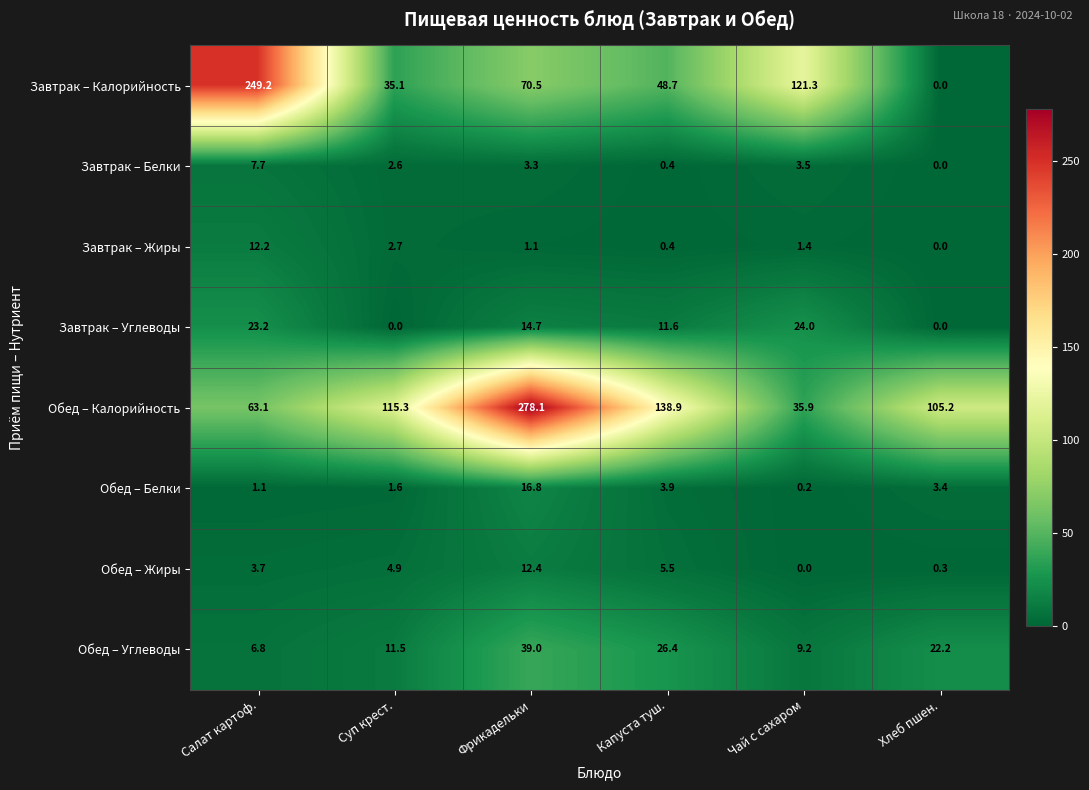

What is the sum of the Завтрак – Углеводы values at Салат картоф. and Хлеб пшен.?

23.2